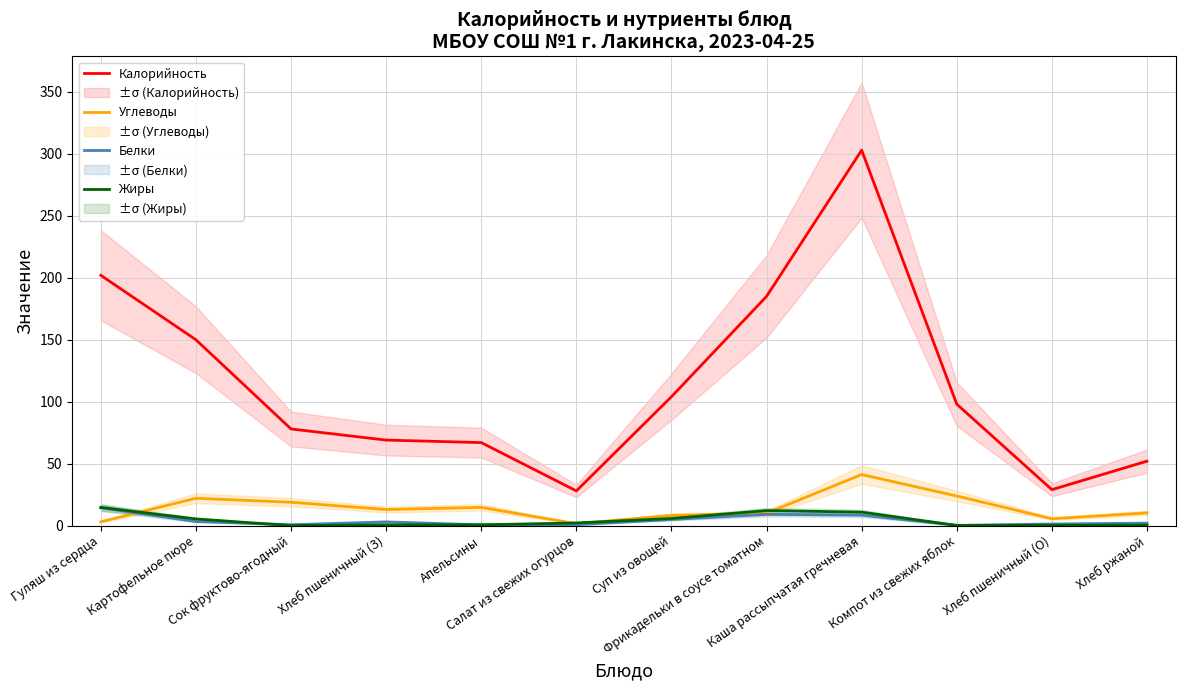

How many data points in Калорийность are less than 98?

6